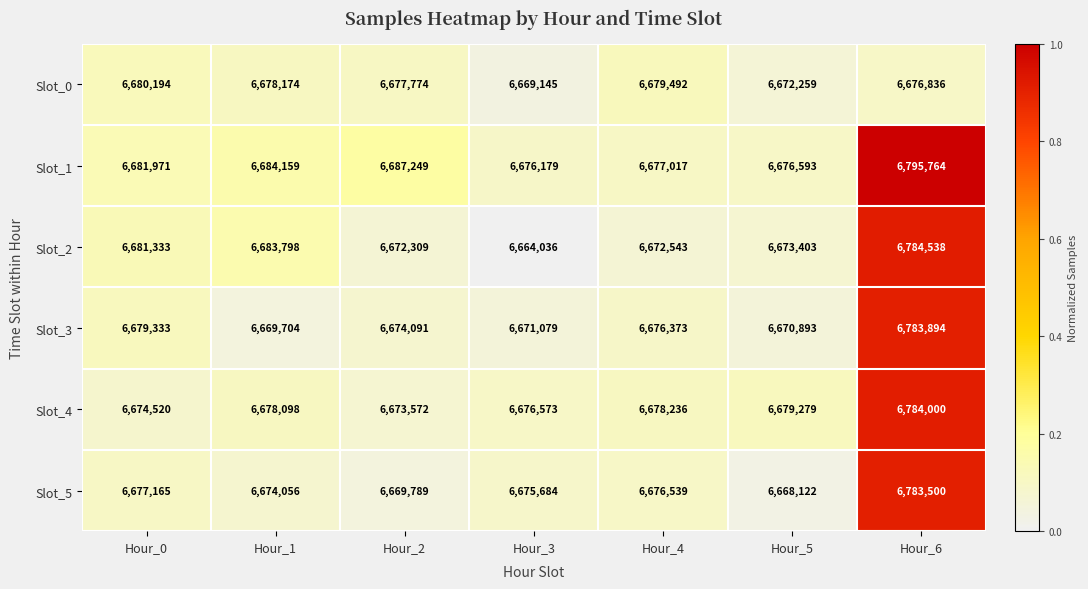

What is the highest value of the Slot_0 series?

6680194